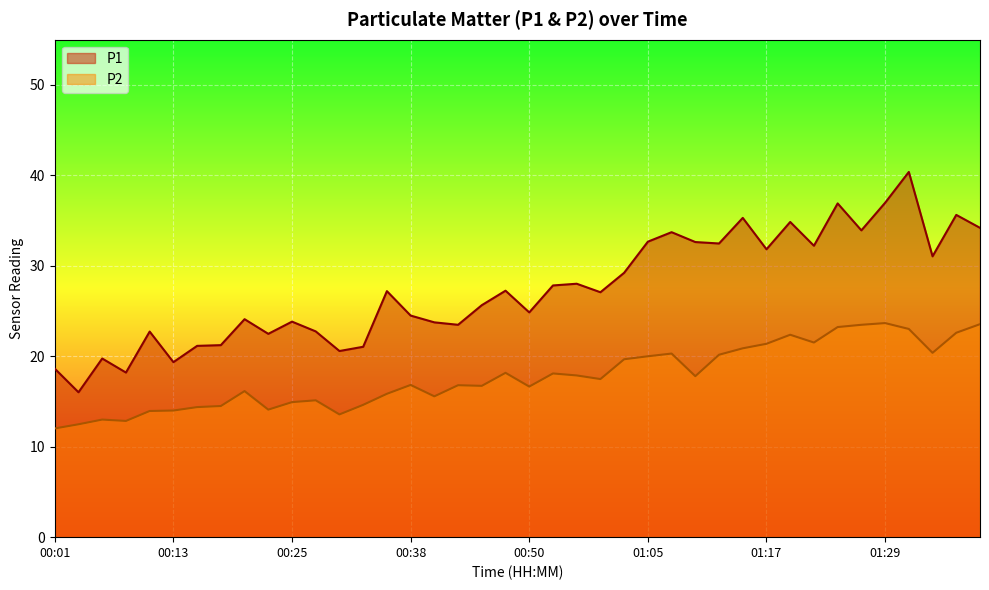

What is the difference between the second highest and second lowest values in the P2 series?

11.1